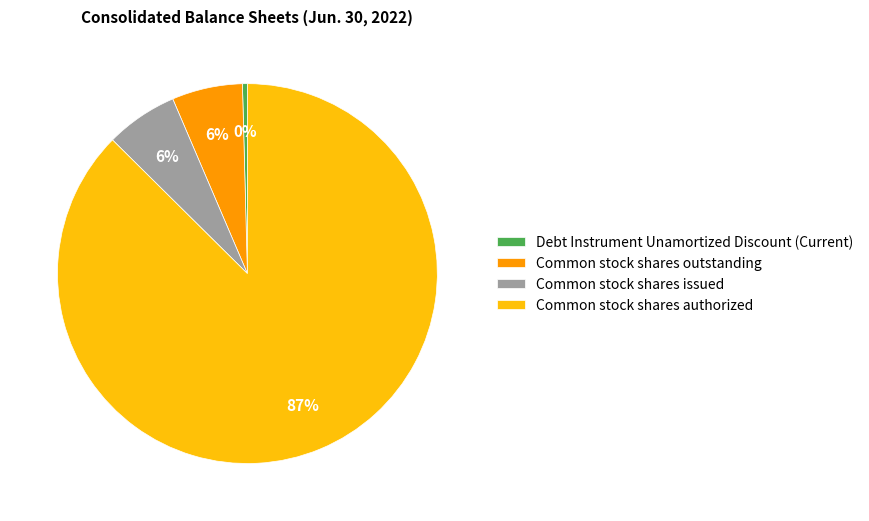

Which category has the smallest portion of the pie?

Debt Instrument Unamortized Discount (Current)